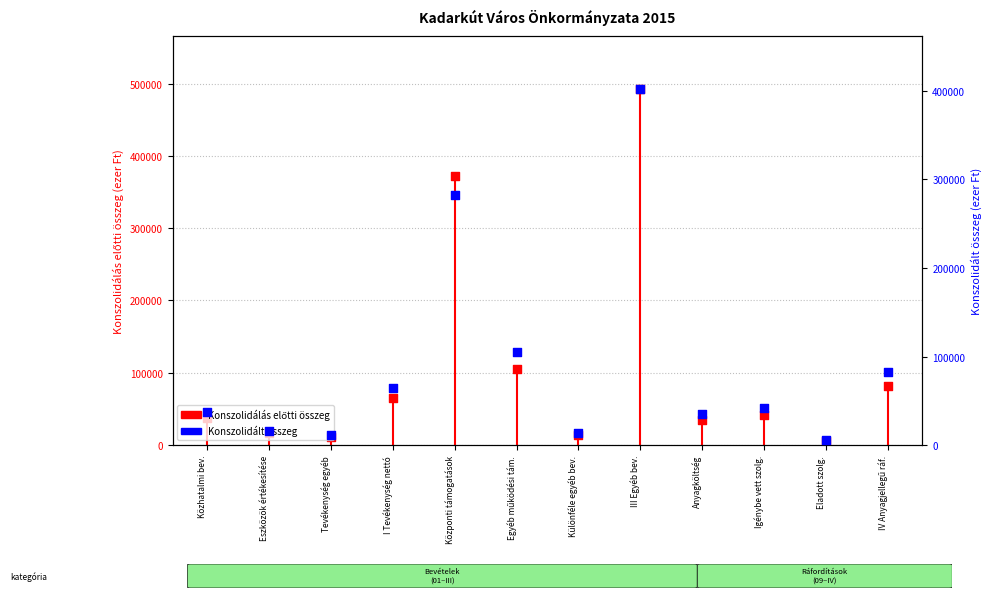

Which series has the largest Y range (max minus min)?

Konszolidálás előtti összeg